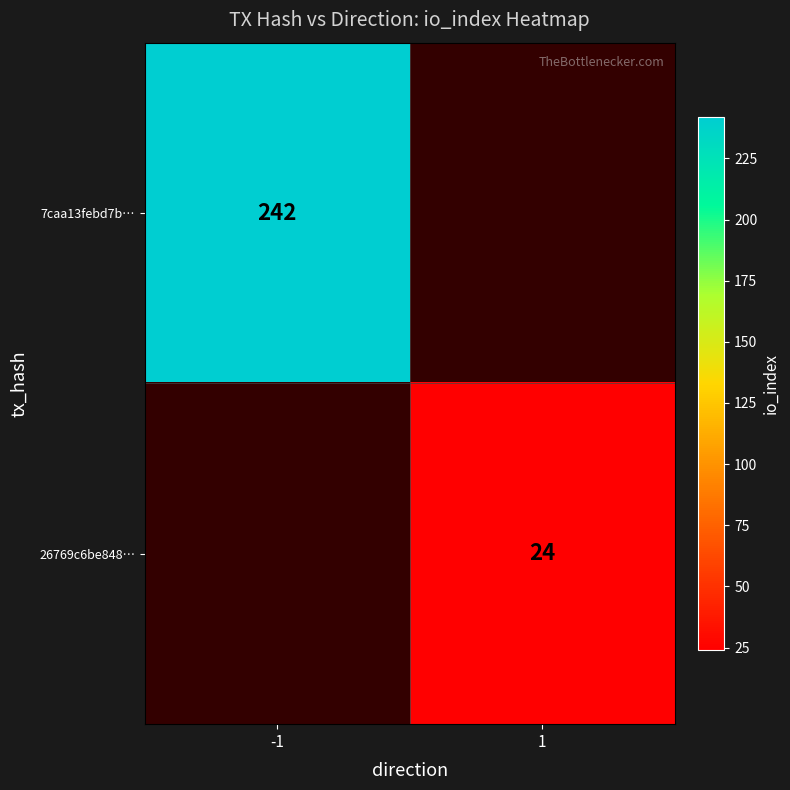

The 26769c6be848… series shows 16 at 1. True or false?

False